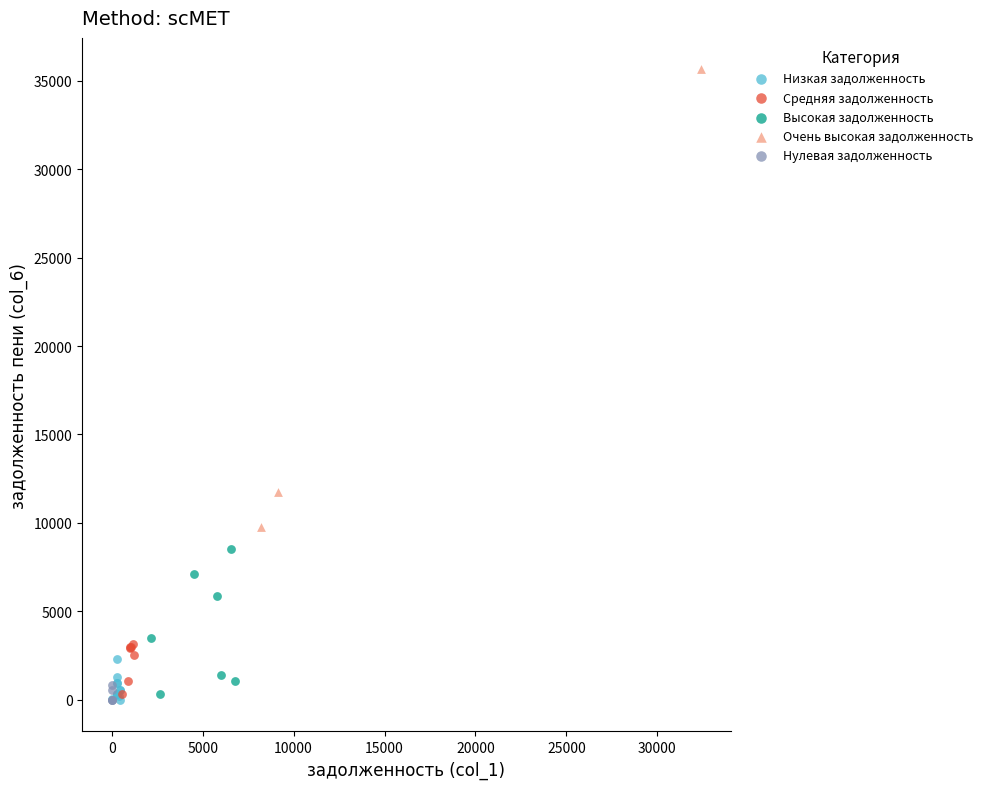

Which series reaches the maximum Y coordinate?

Очень высокая задолженность